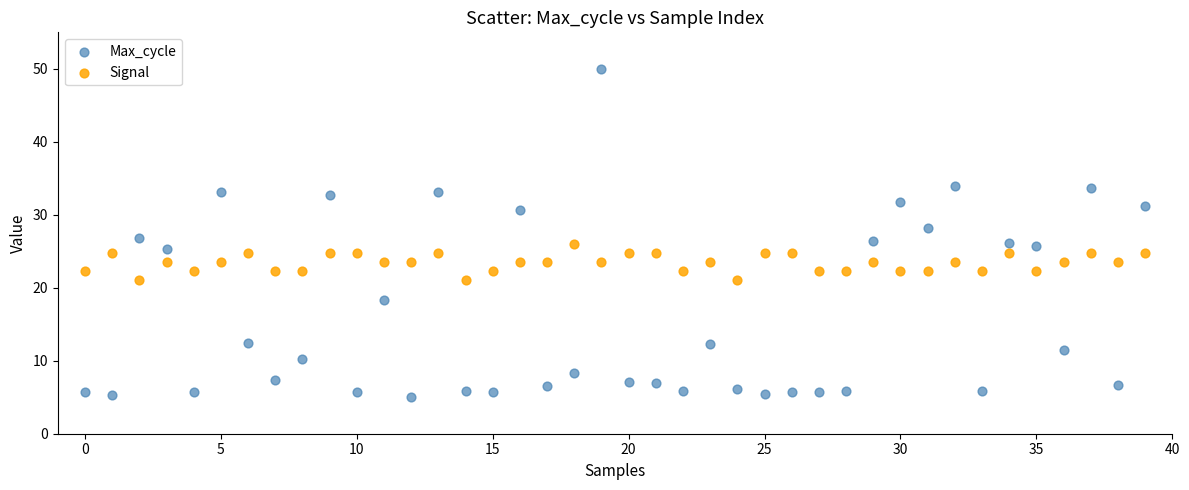

Which series has the largest Y range (max minus min)?

Max_cycle